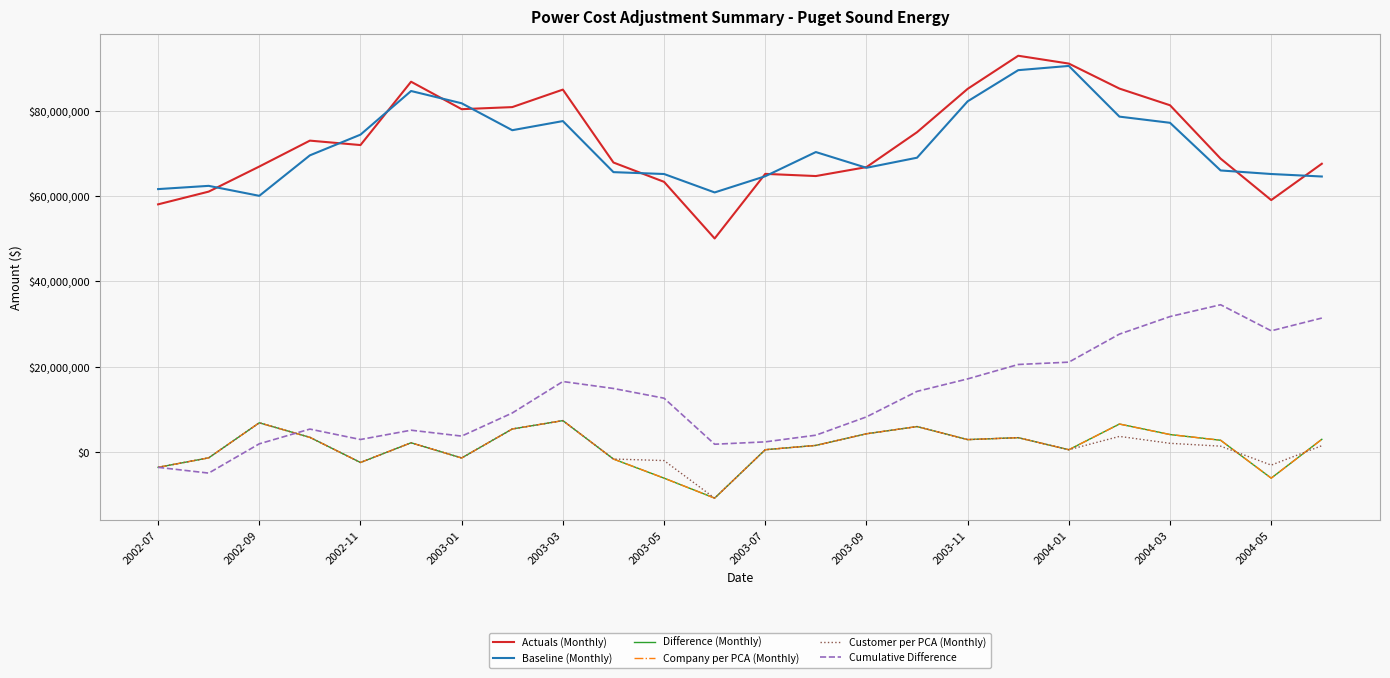

What is the lowest value of the Company per PCA (Monthly) series?

-10794454